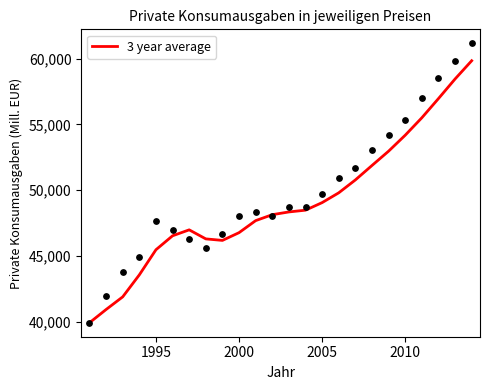

What is the highest value of the 3 year average series?

59833.5